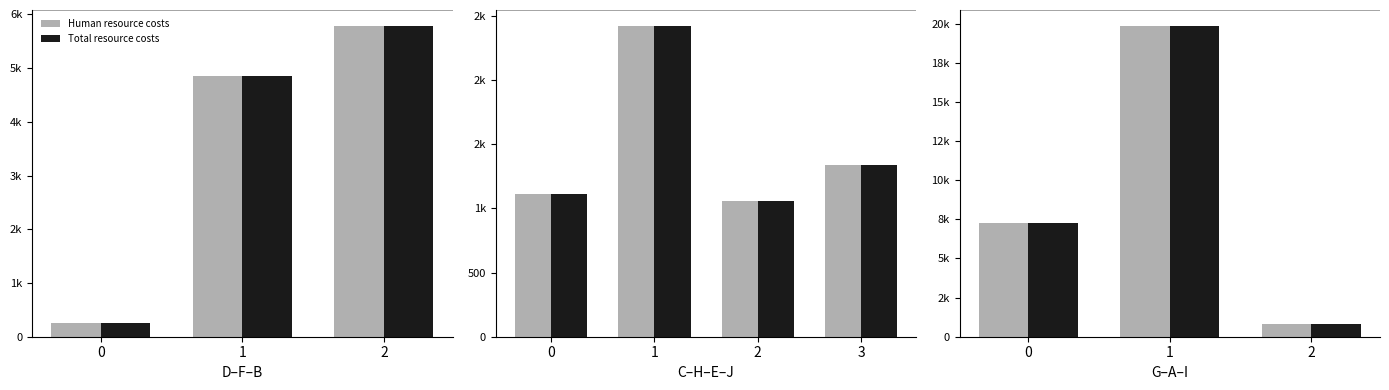

At which category is the sum across all series the highest?

1